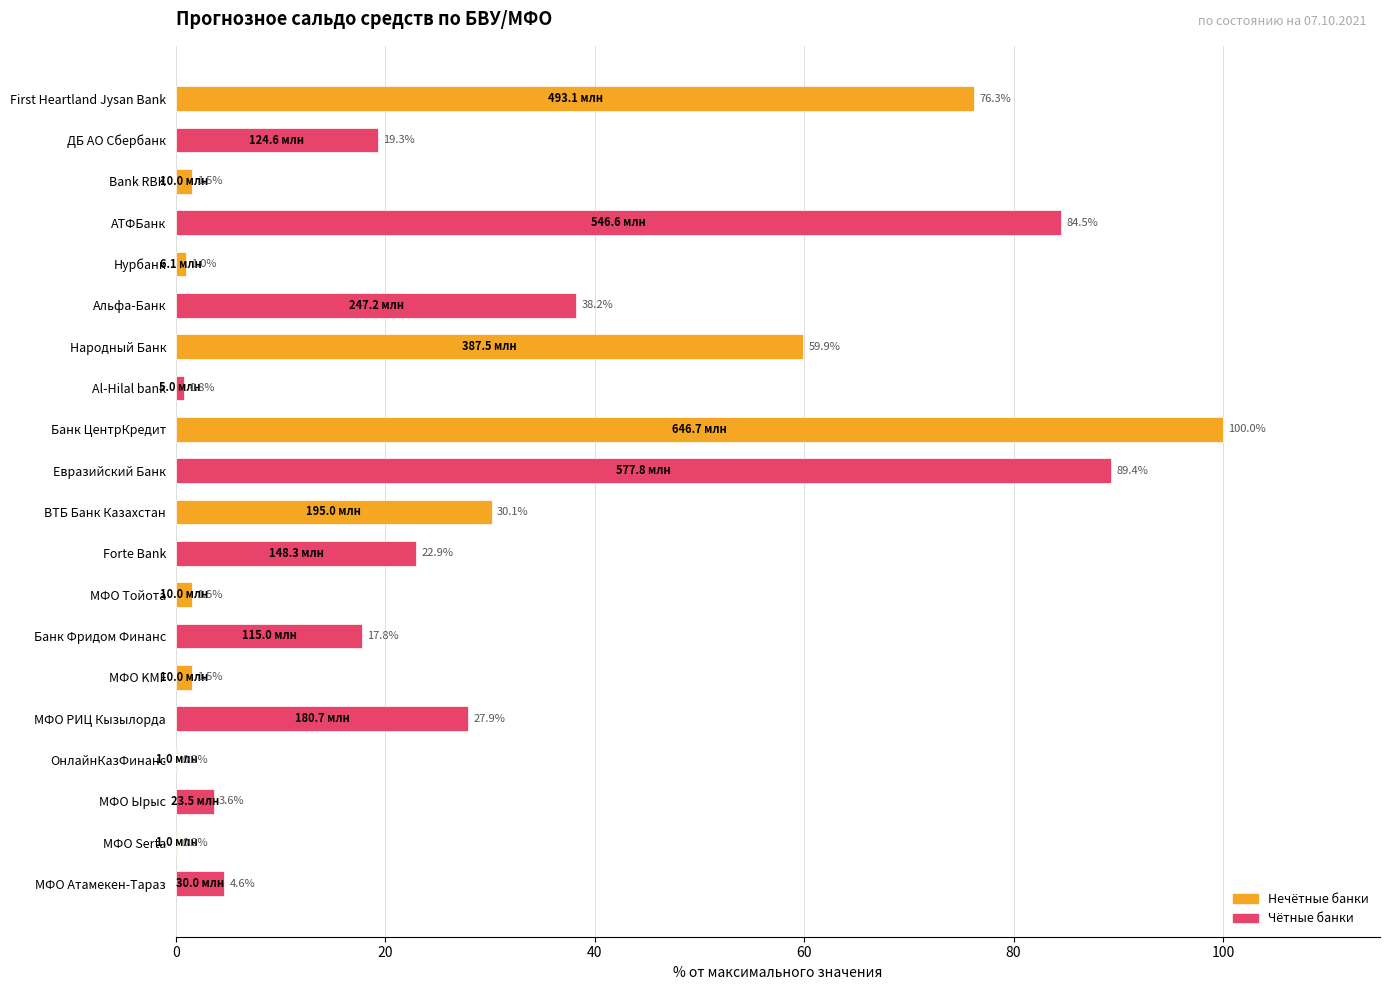

Between Банк ЦентрКредит and Нурбанк, which is larger?

Банк ЦентрКредит